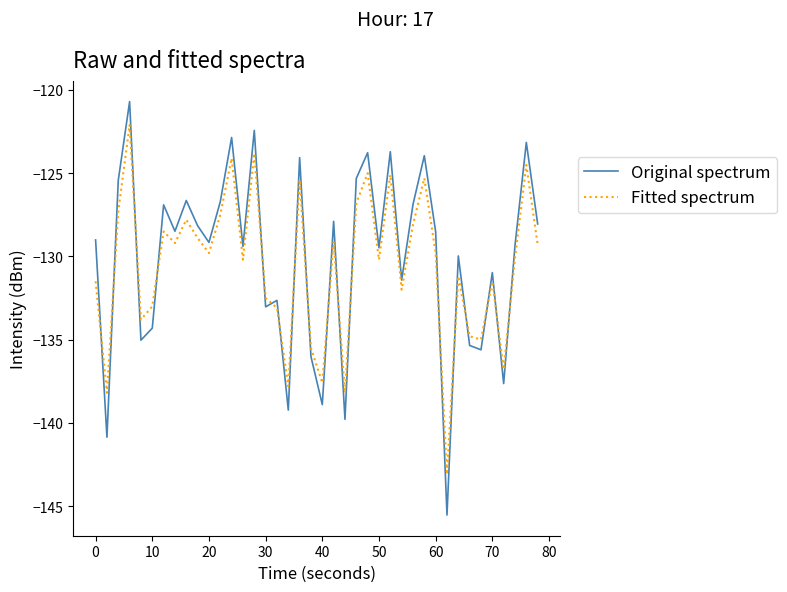

True or false: Original spectrum has more than 1 points higher than both neighbors.

True